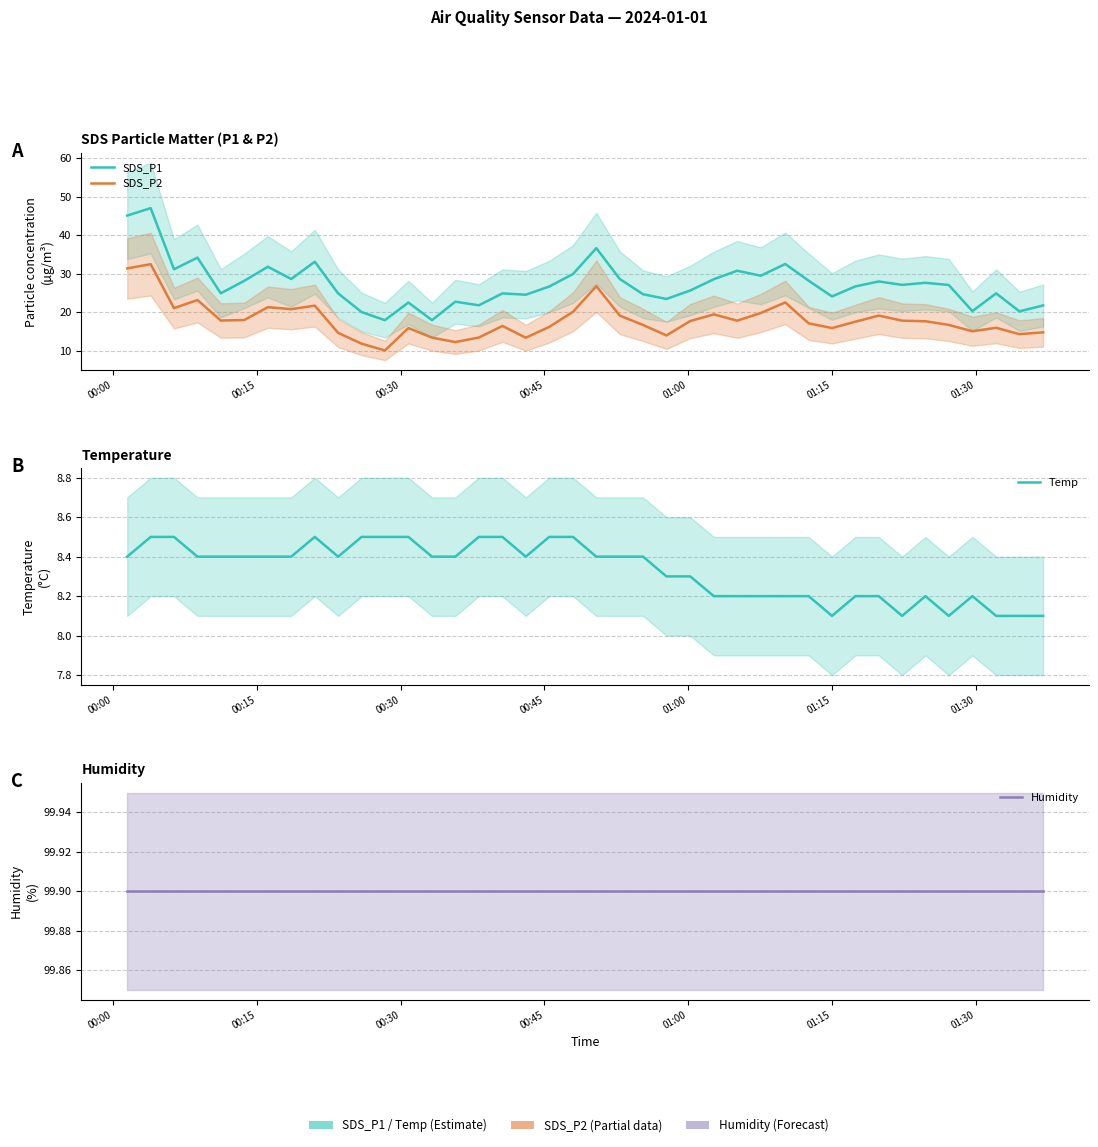

List the series in order of their peak value, highest first.

Humidity, SDS_P1, SDS_P2, Temp